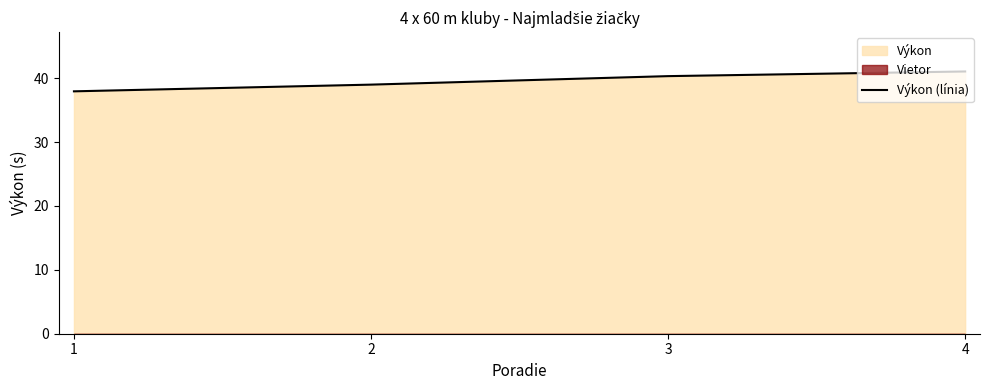

At which label does the data first exceed 40?

3